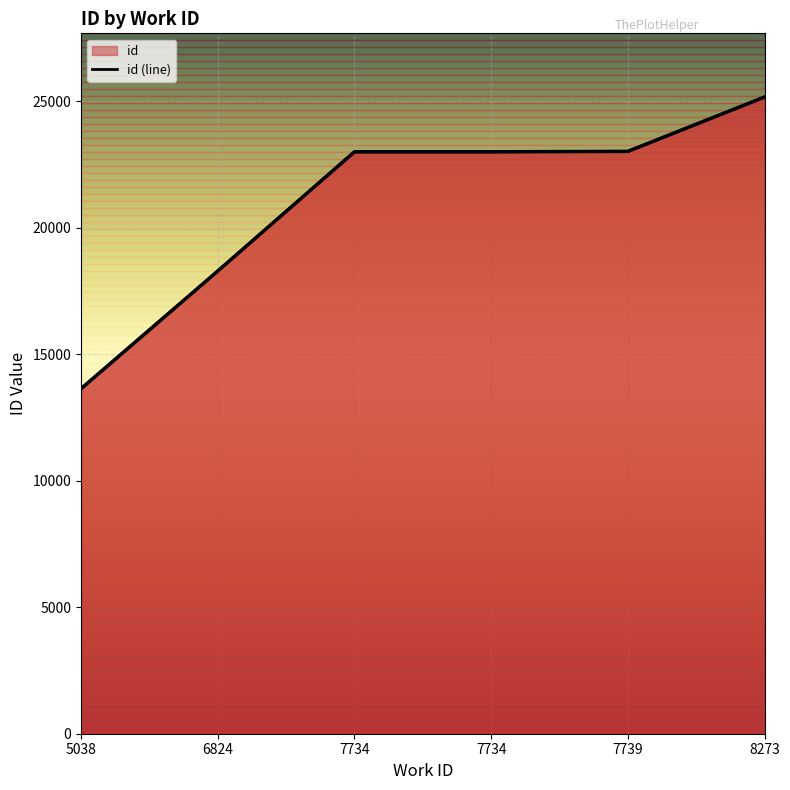

Reading right to left, extract all data points from this chart.

25174	23024	23008	23007	18293	13640